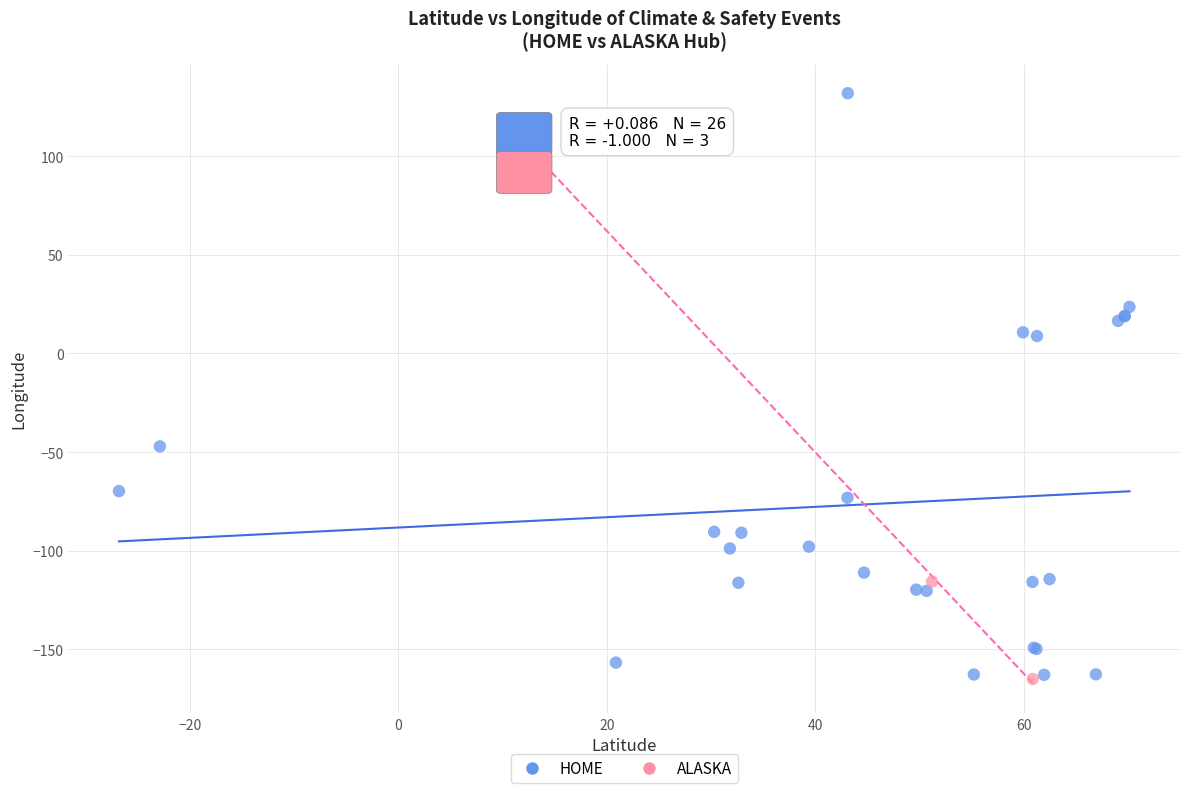

Which series reaches the maximum Y coordinate?

HOME